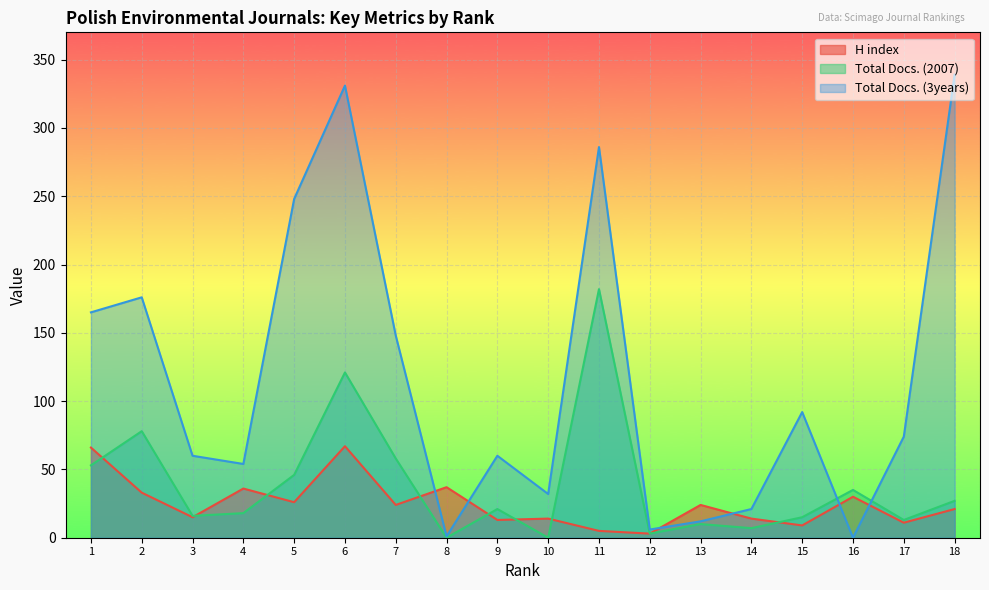

Which has a higher value, 8 or 6?

6